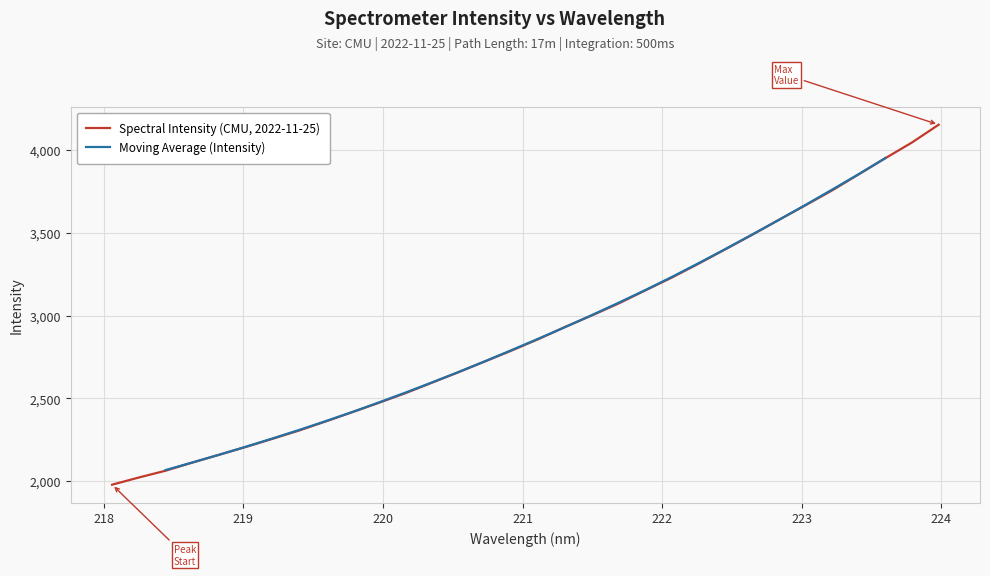

True or false: the data shows 3487.8 at 222.6447.

True